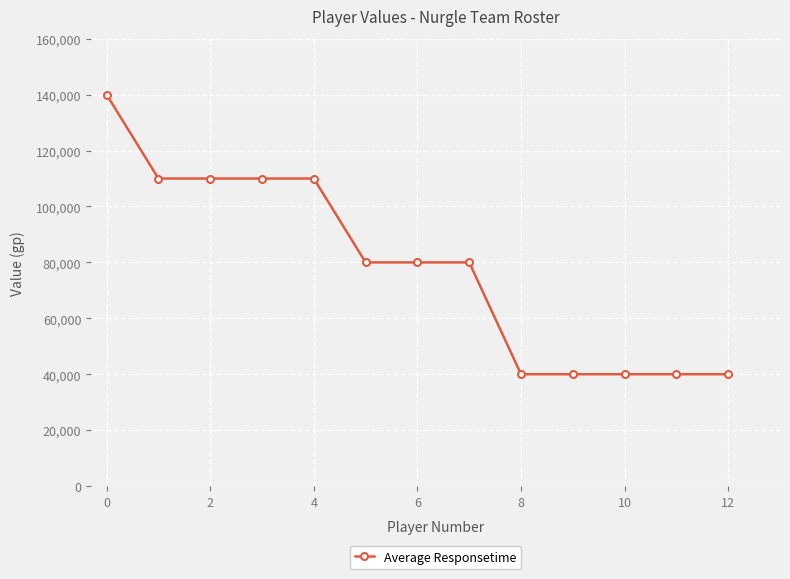

What is the difference between the second highest and minimum values?

70000